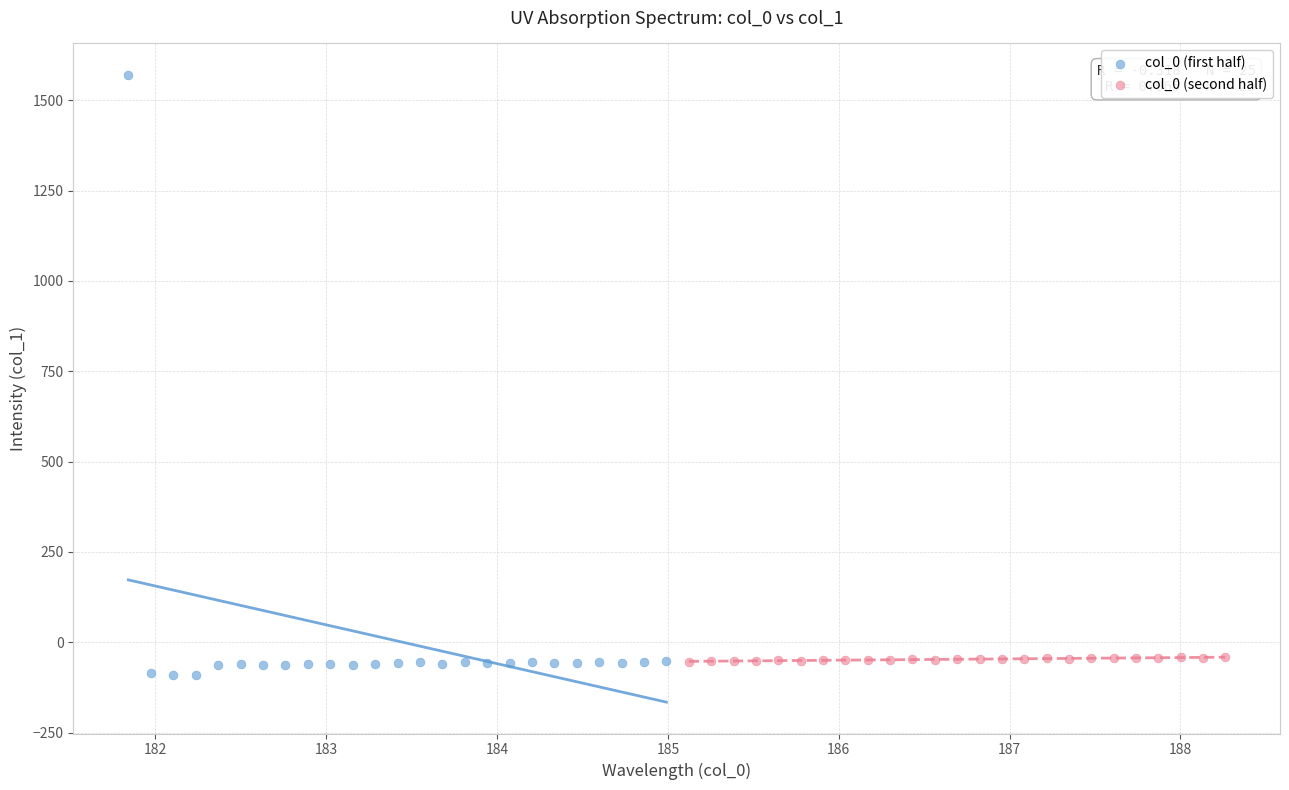

Which series has the widest spread of Y values?

col_0 (first half)